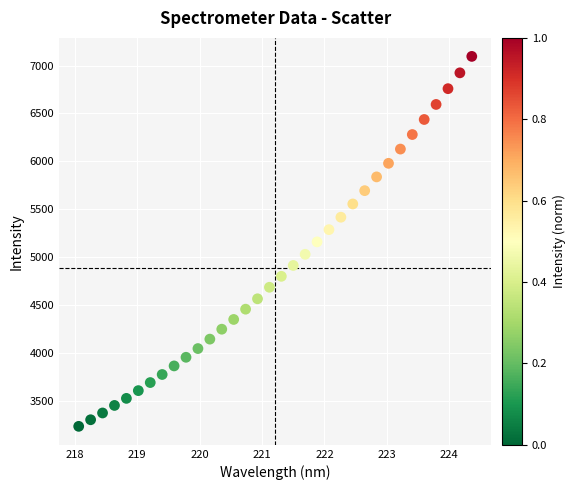

What is the range of X values (max minus min)?

6.3